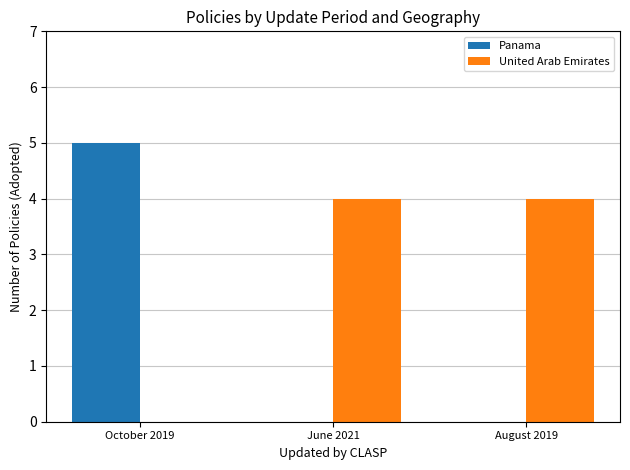

The Panama series shows -3 at August 2019. True or false?

False